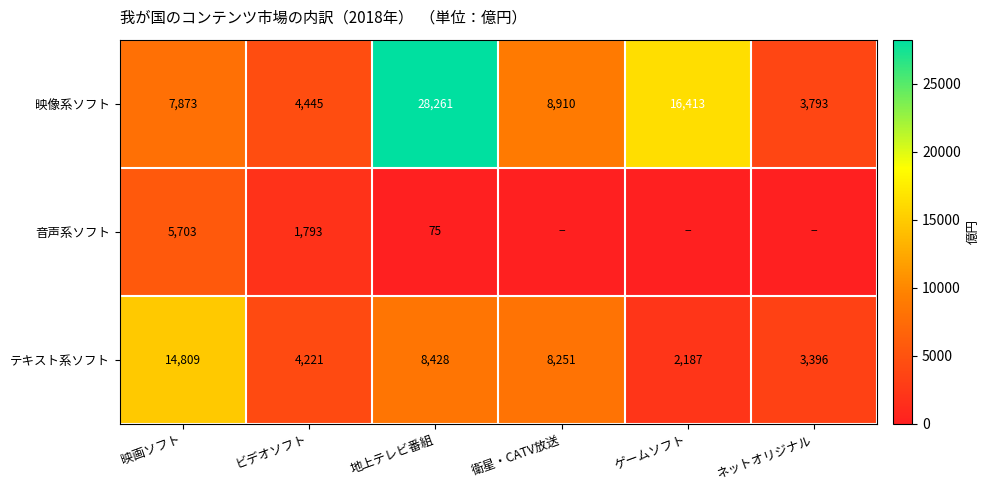

What is the difference between the highest and lowest values at ビデオソフト?

2652